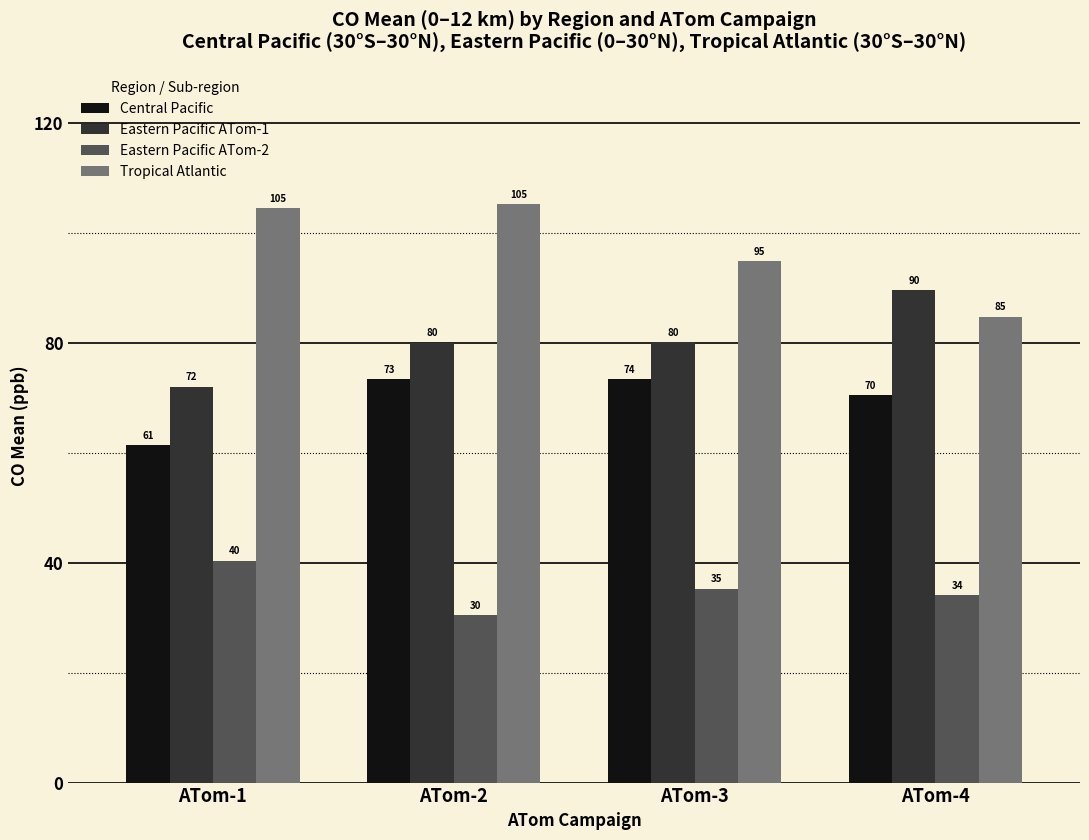

What is the total value across all series at ATom-4?

279.0